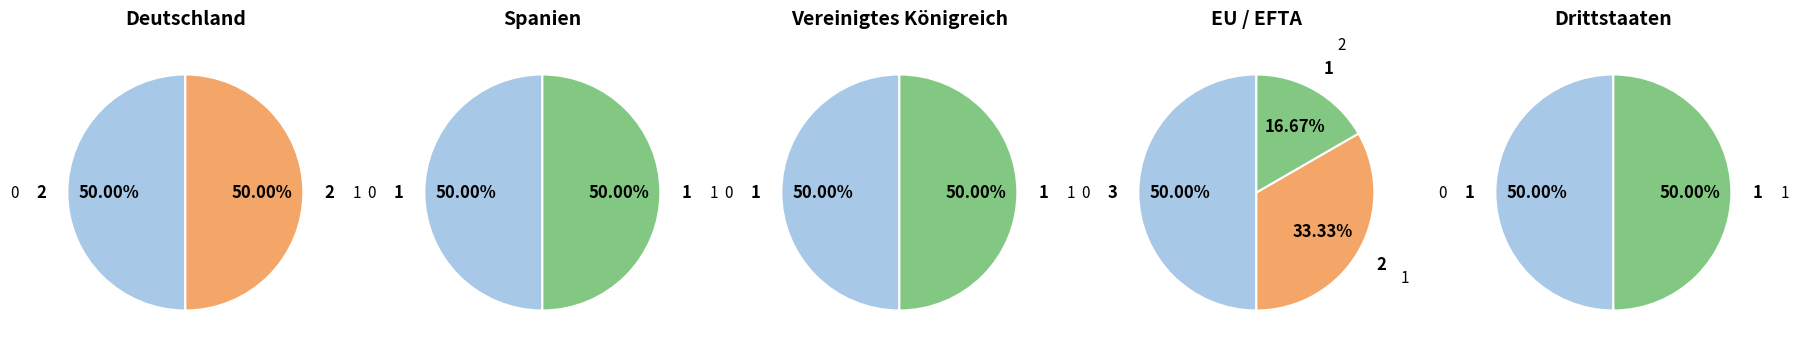

What percentage is the Männer slice, to the nearest percent?

50%